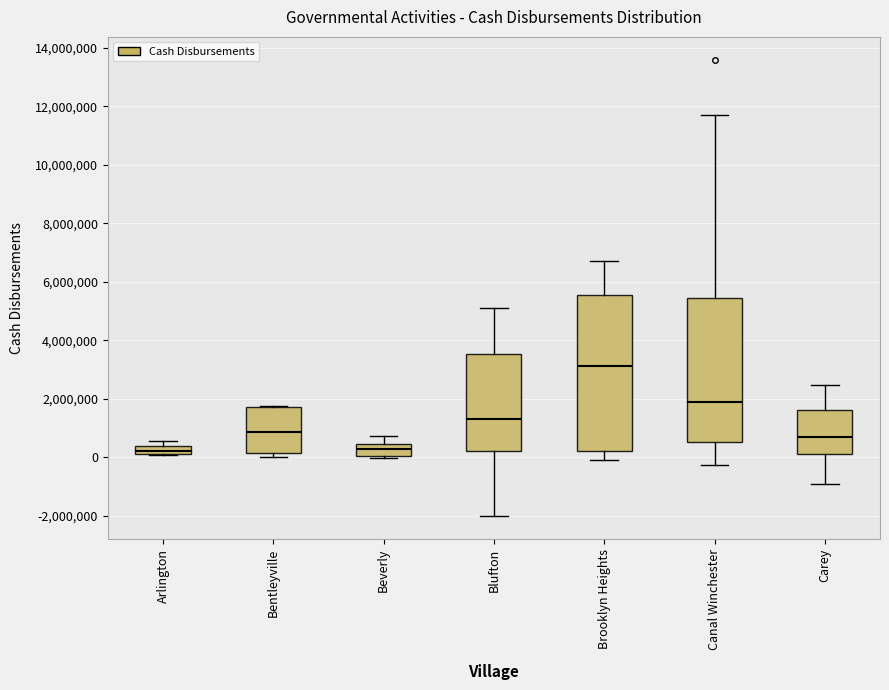

Where does the median line of the box for Arlington sit on the y-axis? The values are not printed on the chart, so give them approximately, as read against the axis.

200000